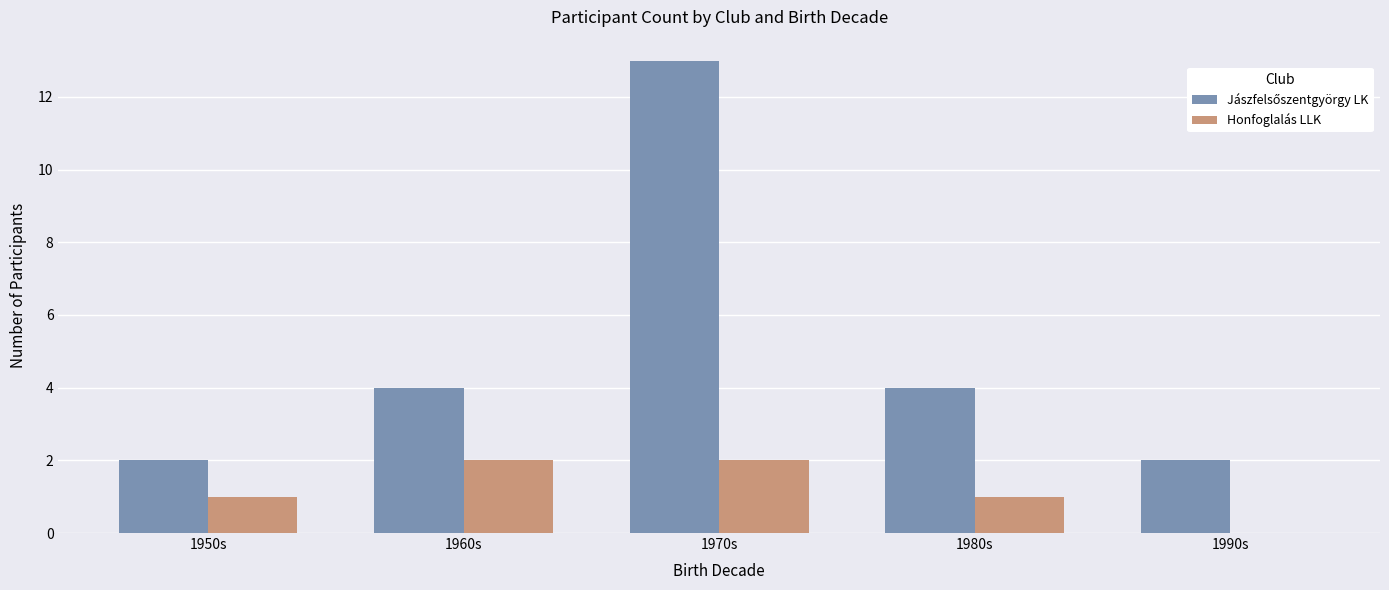

At which category is the sum across all series the highest?

1970s